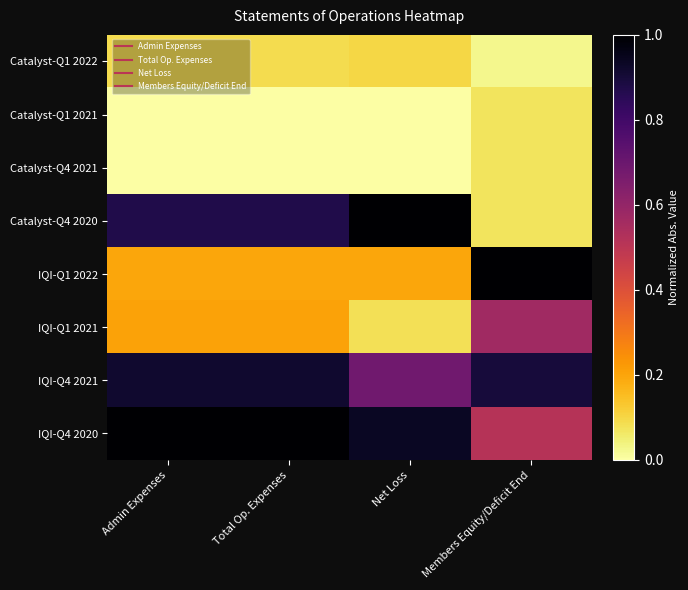

Reading left to right, transcribe all the data shown in this chart.

Catalyst-Q1 2022: Admin Expenses=0.1	Total Op. Expenses=0.1	Net Loss=0.1	Members Equity/Deficit End=0.0
Catalyst-Q1 2021: Admin Expenses=0.0	Total Op. Expenses=0.0	Net Loss=0.0	Members Equity/Deficit End=0.1
Catalyst-Q4 2021: Admin Expenses=0.0	Total Op. Expenses=0.0	Net Loss=0.0	Members Equity/Deficit End=0.1
Catalyst-Q4 2020: Admin Expenses=0.9	Total Op. Expenses=0.9	Net Loss=1.0	Members Equity/Deficit End=0.1
IQI-Q1 2022: Admin Expenses=0.2	Total Op. Expenses=0.2	Net Loss=0.2	Members Equity/Deficit End=1.0
IQI-Q1 2021: Admin Expenses=0.2	Total Op. Expenses=0.2	Net Loss=0.1	Members Equity/Deficit End=0.6
IQI-Q4 2021: Admin Expenses=0.9	Total Op. Expenses=0.9	Net Loss=0.7	Members Equity/Deficit End=0.9
IQI-Q4 2020: Admin Expenses=1.0	Total Op. Expenses=1.0	Net Loss=0.9	Members Equity/Deficit End=0.5